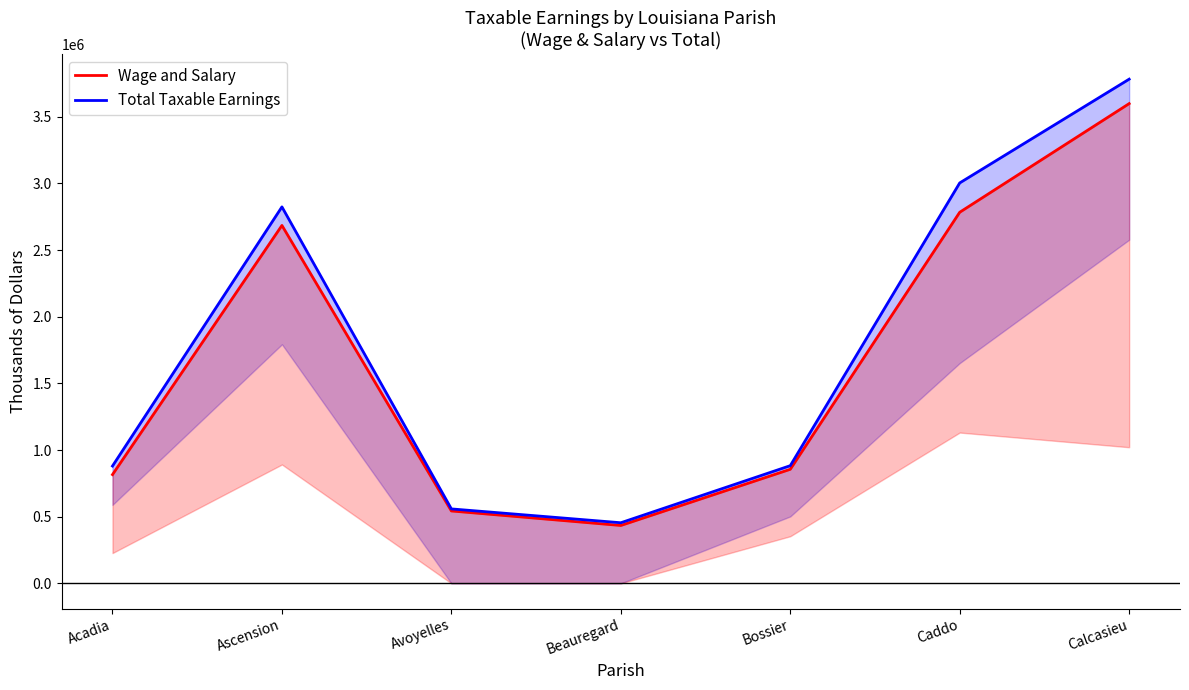

True or false: Wage and Salary has more than 1 interior local peaks.

False